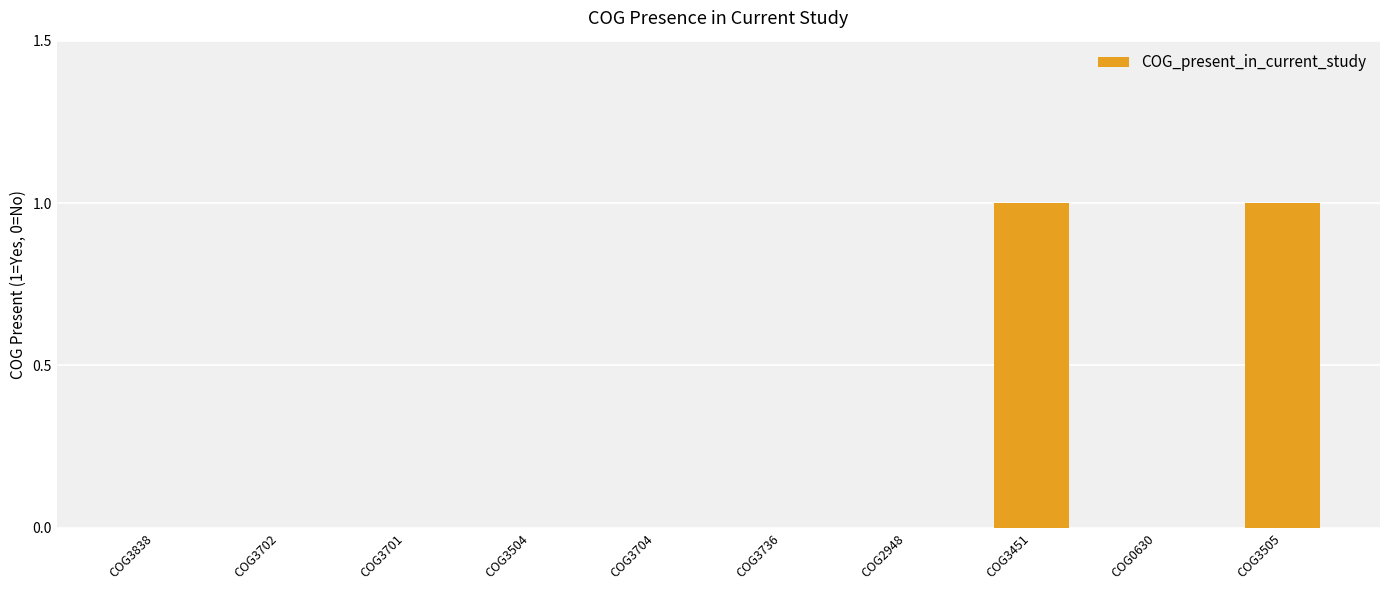

Reading left to right, transcribe all the data shown in this chart.

COG3838=0	COG3702=0	COG3701=0	COG3504=0	COG3704=0	COG3736=0	COG2948=0	COG3451=1	COG0630=0	COG3505=1